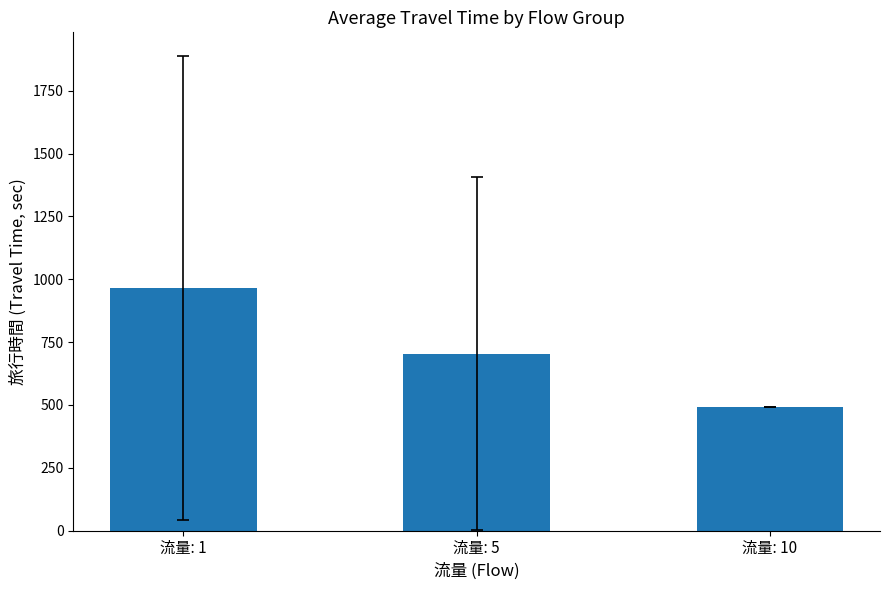

Reading left to right, what are all the values shown in this chart?

流量: 1=964.4	流量: 5=704.4	流量: 10=492.0